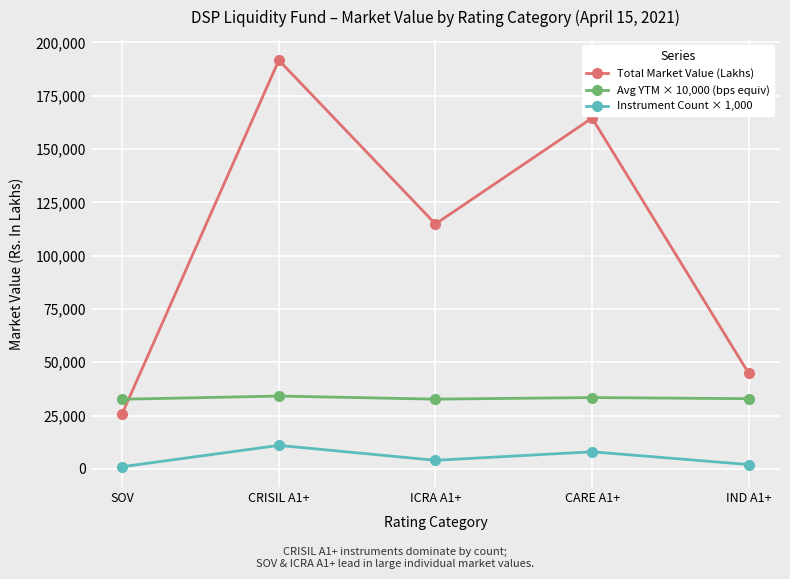

At how many categories does at least one series exceed 187468?

1